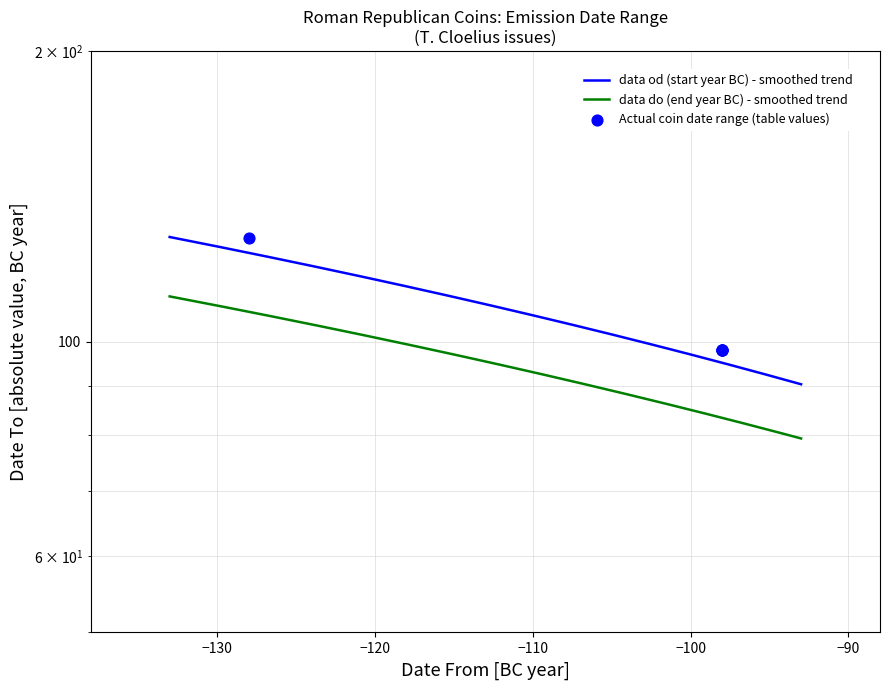

Approximately how many times larger is the value at RRC 332/1b compared to RRC 332/1?

1.0